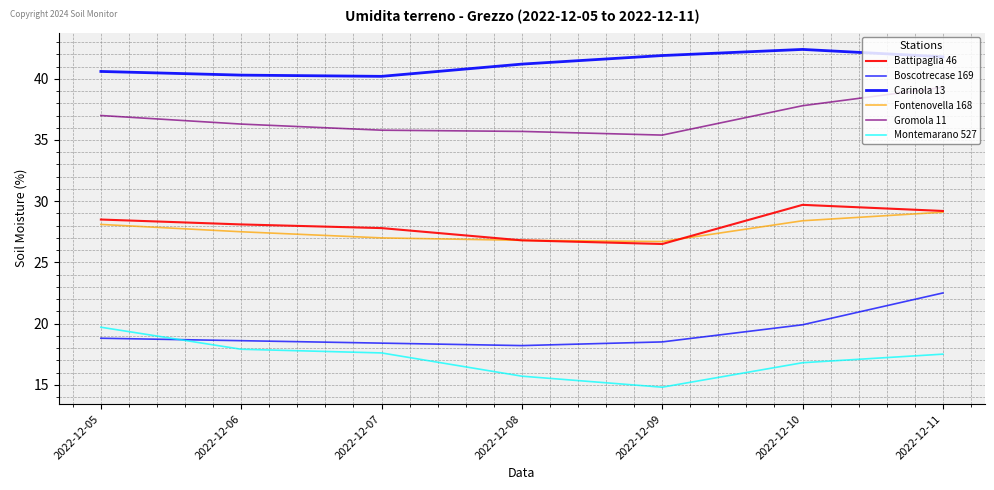

Reading left to right, extract all data points from this chart.

Battipaglia 46: 28.5	28.1	27.8	26.8	26.5	29.7	29.2
Boscotrecase 169: 18.8	18.6	18.4	18.2	18.5	19.9	22.5
Carinola 13: 40.6	40.3	40.2	41.2	41.9	42.4	41.8
Fontenovella 168: 28.1	27.5	27.0	26.8	26.7	28.4	29.1
Gromola 11: 37.0	36.3	35.8	35.7	35.4	37.8	39.3
Montemarano 527: 19.7	17.9	17.6	15.7	14.8	16.8	17.5